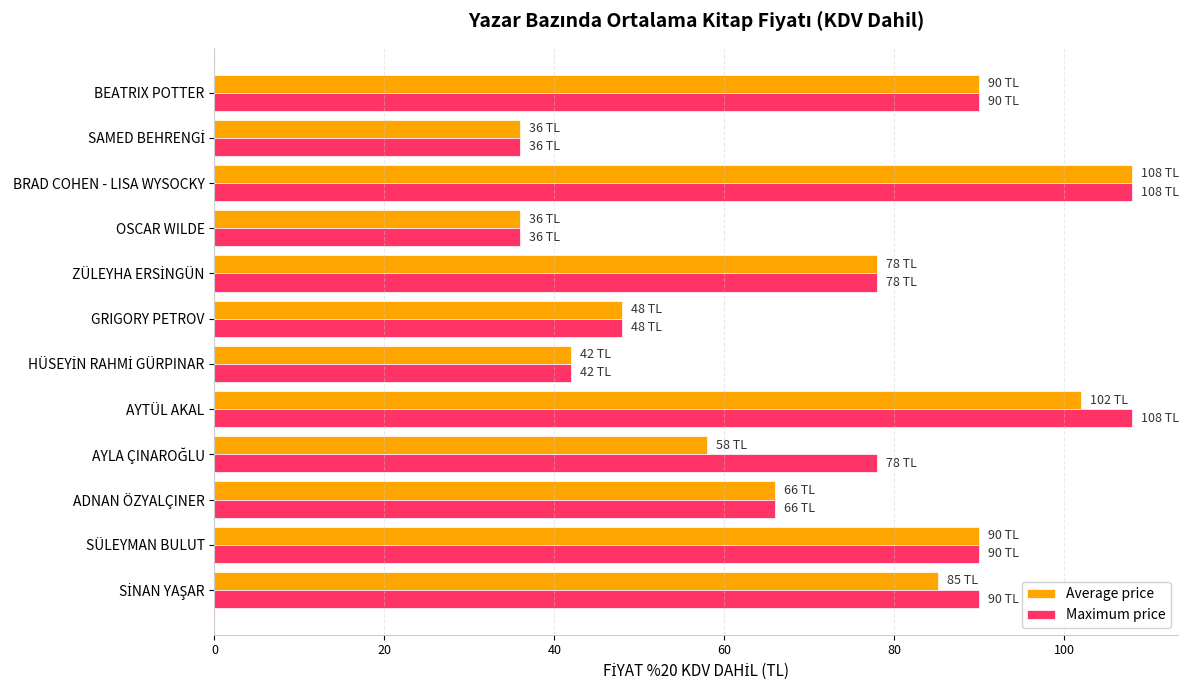

Which series has the largest total across all categories?

Maximum price